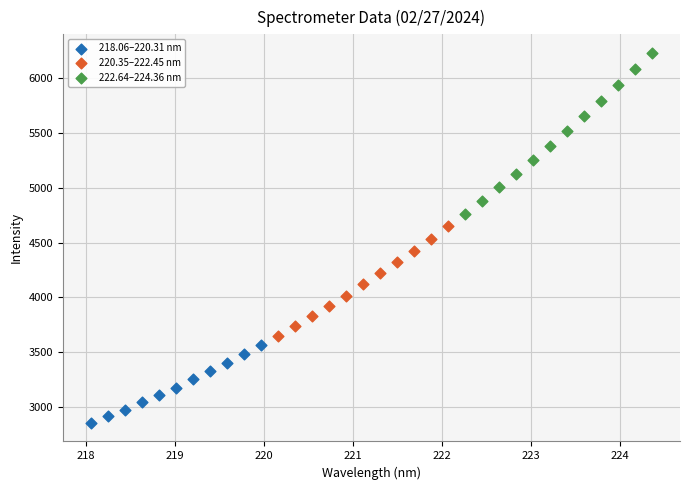

Which series contains the lowest Y value?

218.06–220.31 nm